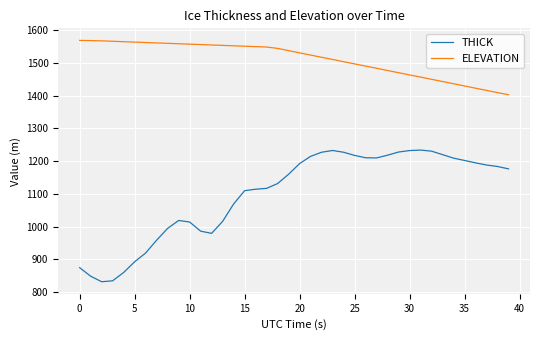

True or false: THICK and ELEVATION intersect in this chart.

False